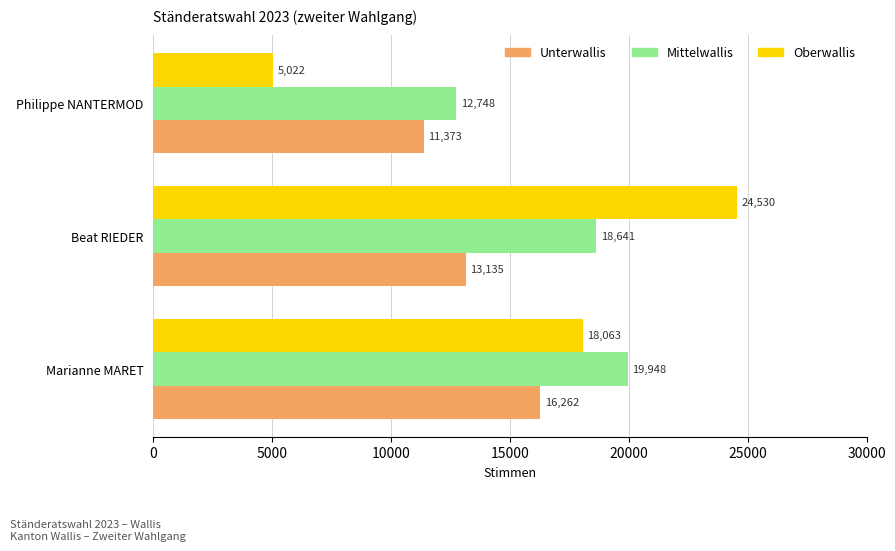

How many values in the Unterwallis series are below 13135?

1